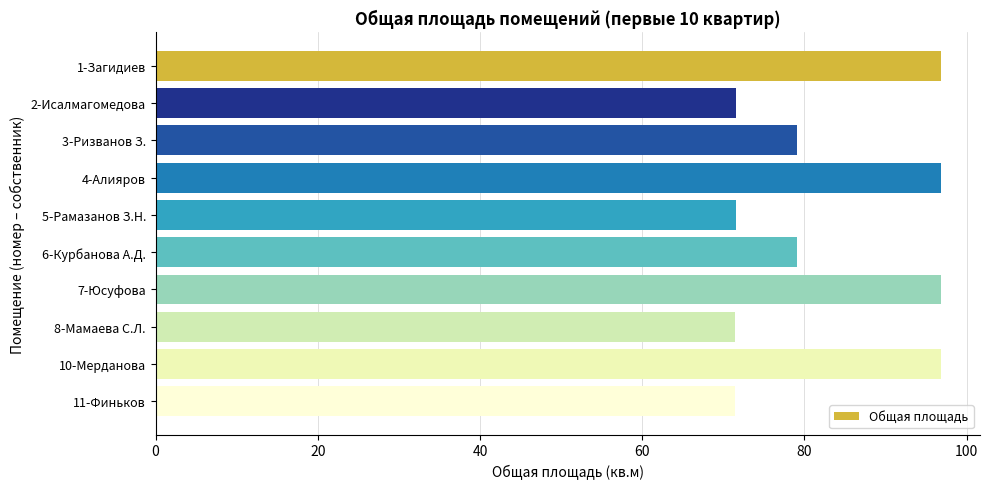

Is it true that the value at 7-Юсуфова is 96.8?

True